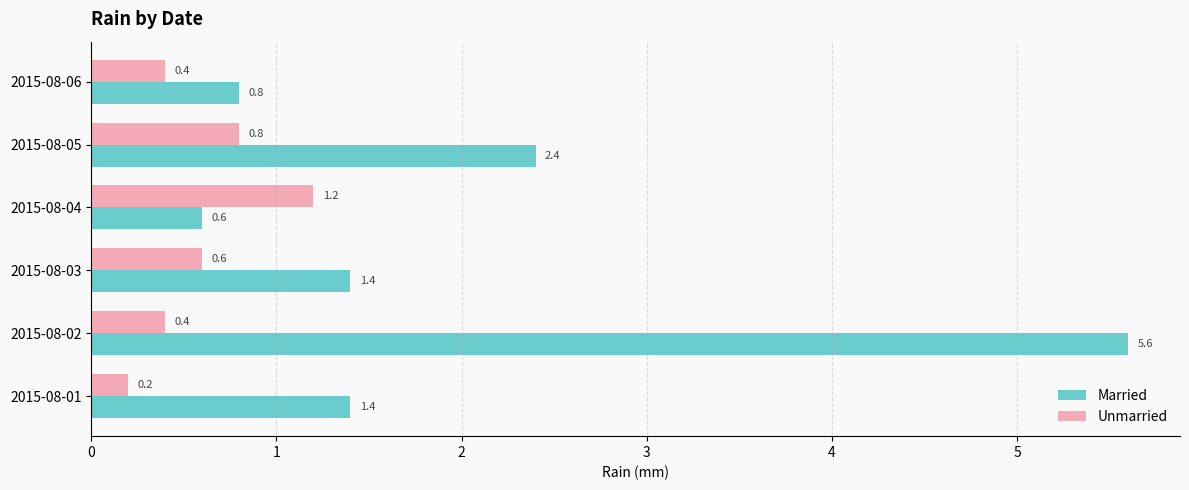

Which series has the widest spread of values?

Married